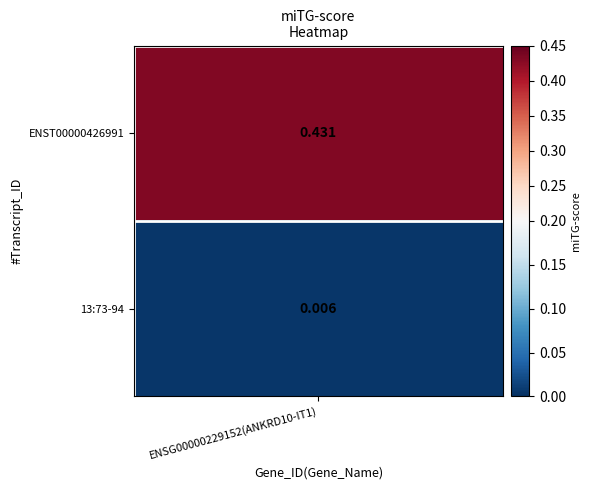

Is it true that the value at ENST00000426991 is 0.2?

False